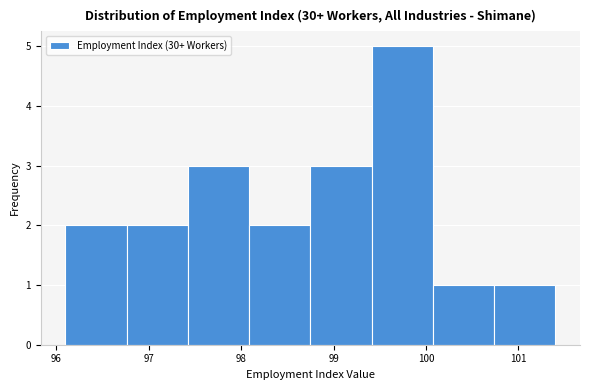

Reading left to right, transcribe this chart: for each bar, give the range it covers on the x-axis and its height. Neither the bar edges nor the heights are printed on the chart, so give them approximately, as read against the axes.

96.1 to 96.8: 2
96.8 to 97.4: 2
97.4 to 98.1: 3
98.1 to 98.8: 2
98.8 to 99.4: 3
99.4 to 100.1: 5
100.1 to 100.7: 1
100.7 to 101.4: 1